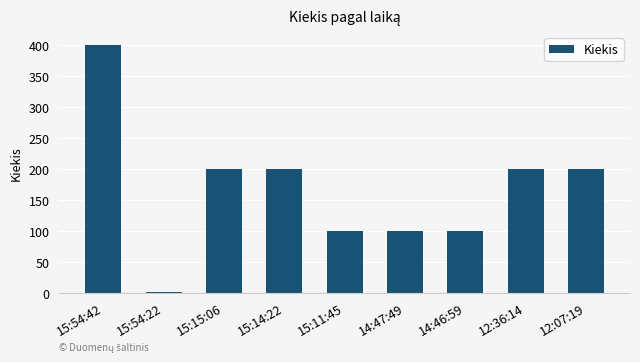

At which category does the chart reach its peak across all series?

15:54:42